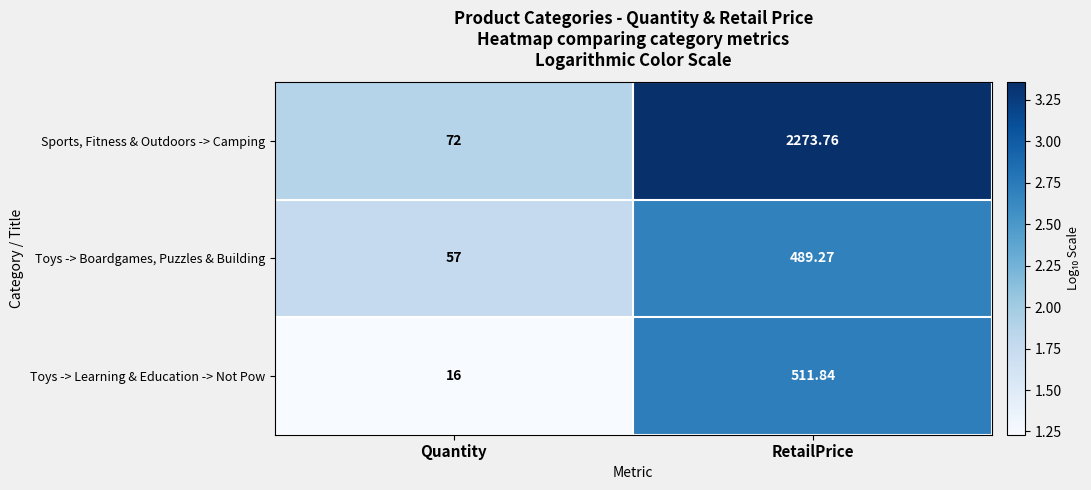

At Quantity, list the series in order from smallest to largest.

Toys -> Learning & Education -> Not Pow, Toys -> Boardgames, Puzzles & Building, Sports, Fitness & Outdoors -> Camping